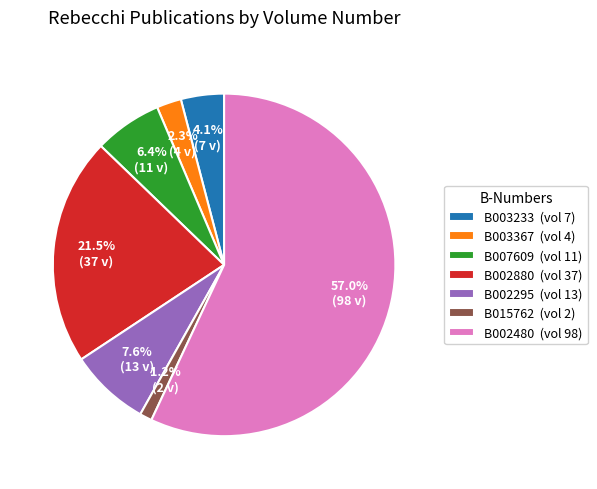

Which category has the smallest portion of the pie?

B015762